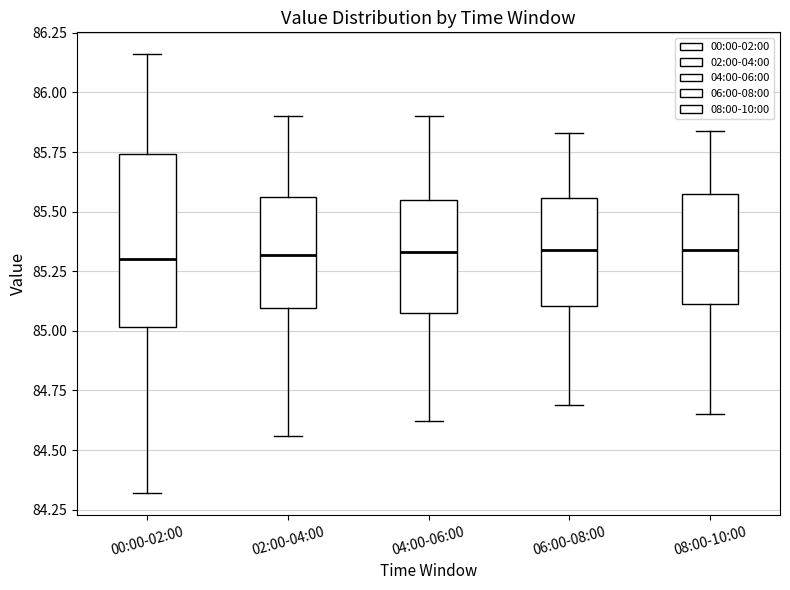

Reading left to right, transcribe this box plot: for each box, give where its median line is, the range the box spans, and where its two whiskers end, as read against the y-axis. The values are not printed on the chart, so give them approximately, as read against the axis.

00:00-02:00: median 85.30, box 85.00 to 85.75, whiskers 84.30 to 86.15
02:00-04:00: median 85.30, box 85.10 to 85.55, whiskers 84.55 to 85.90
04:00-06:00: median 85.35, box 85.10 to 85.55, whiskers 84.60 to 85.90
06:00-08:00: median 85.35, box 85.10 to 85.55, whiskers 84.70 to 85.85
08:00-10:00: median 85.35, box 85.10 to 85.60, whiskers 84.65 to 85.85